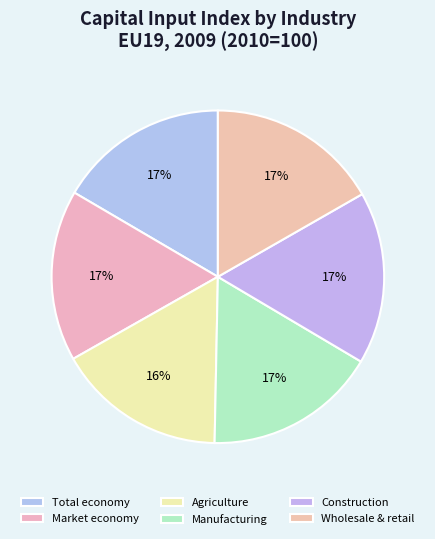

How many slices are in this pie chart?

6